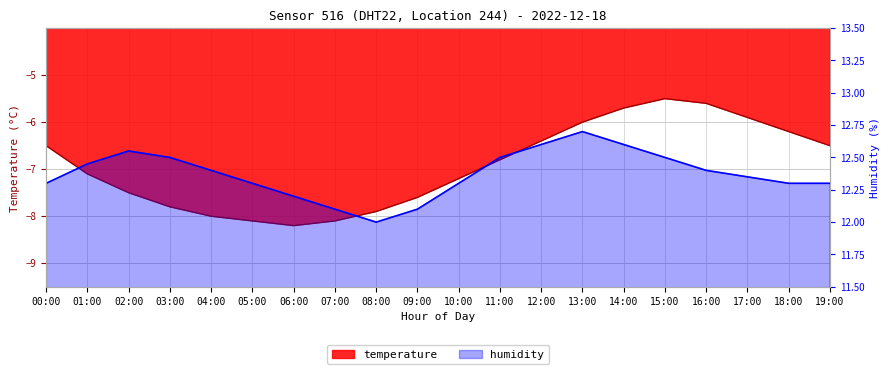

At which category does humidity reach its first local peak?

02:00